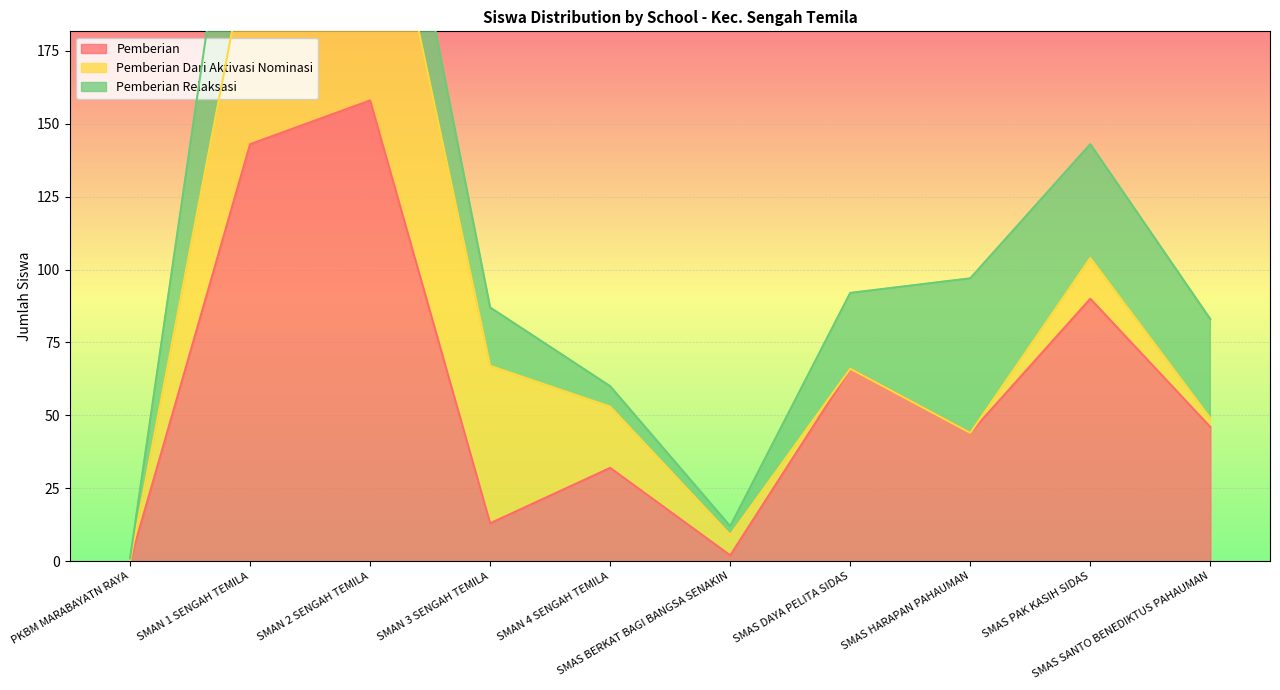

What is the approximate value of Pemberian Relaksasi at SMAS SANTO BENEDIKTUS PAHAUMAN, to the nearest 10?

30